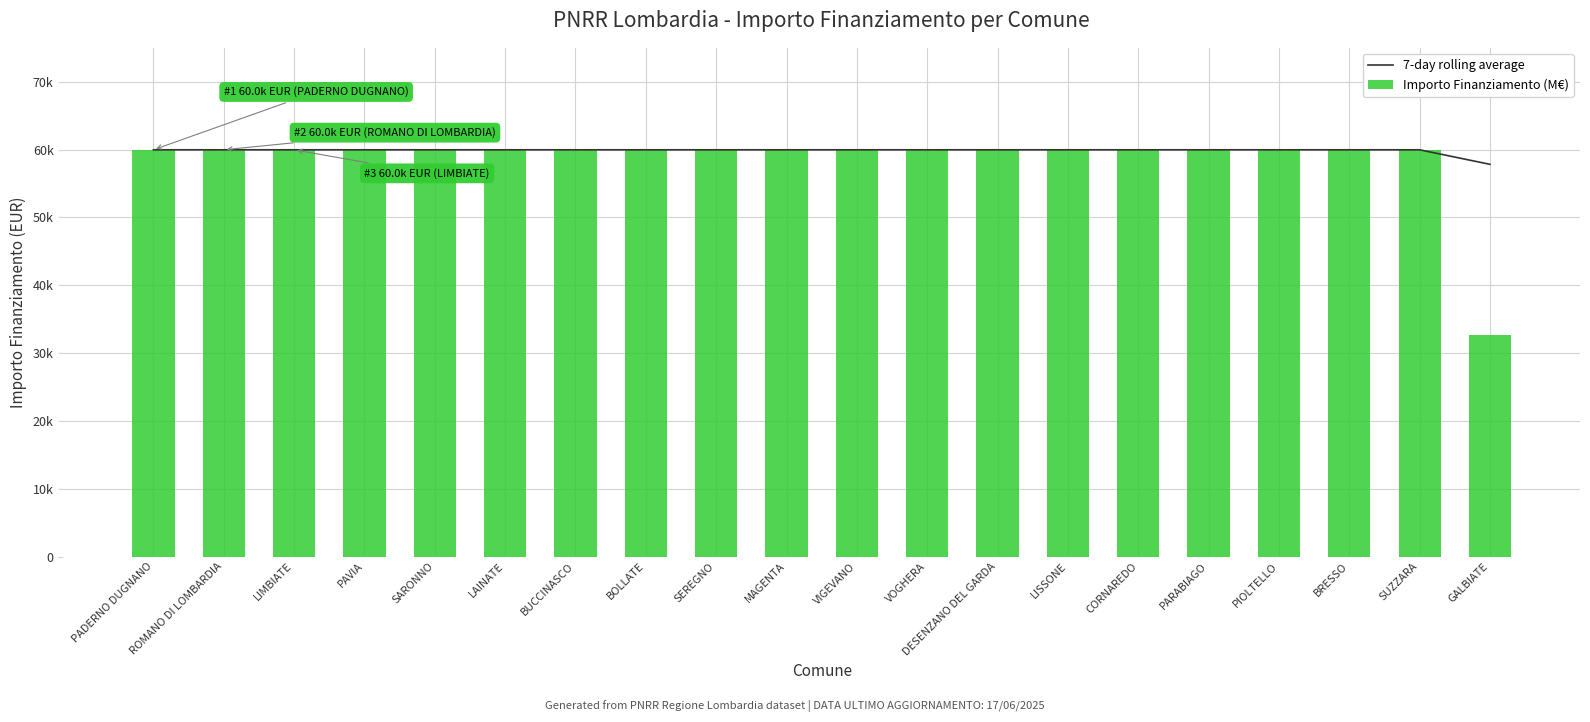

What is the label of the 7th bar from the left?

BUCCINASCO